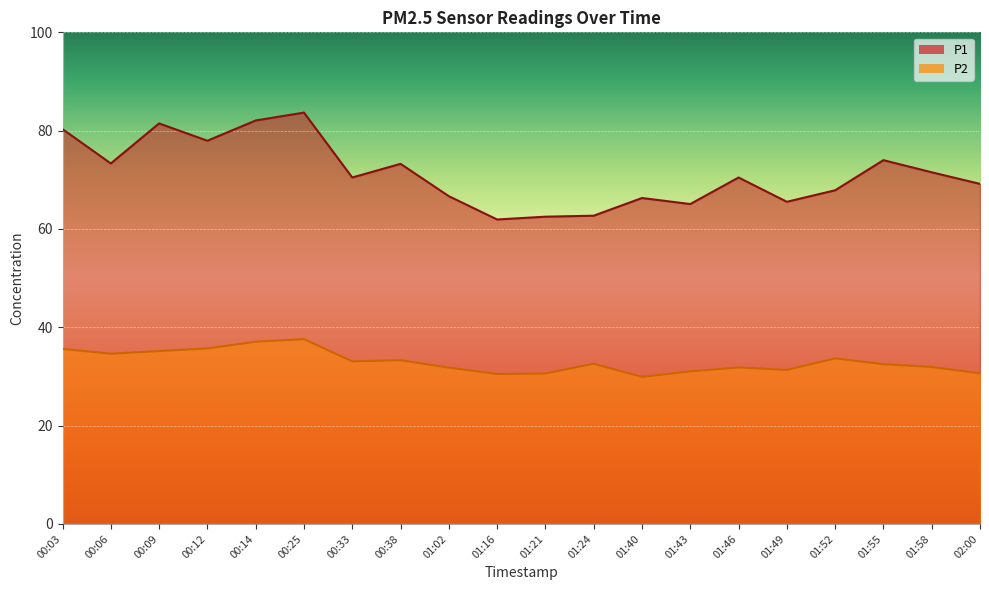

Between 00:33 and 01:52, which is larger?

00:33